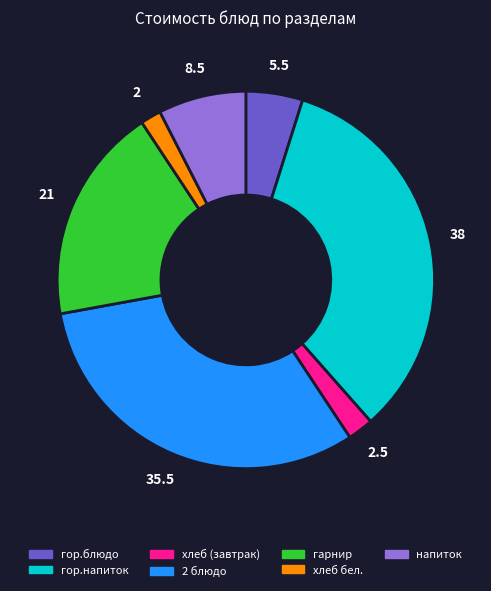

Is there any slice that represents more than half of the pie?

No